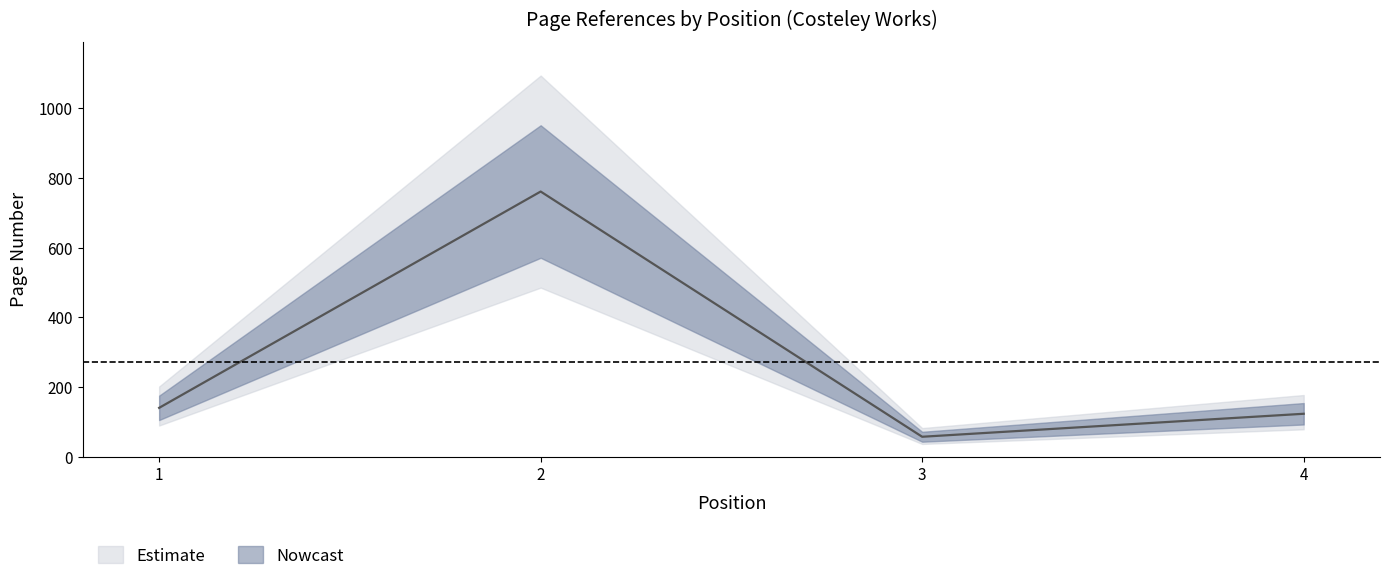

The chart shows a value of 761 at 2. True or false?

True